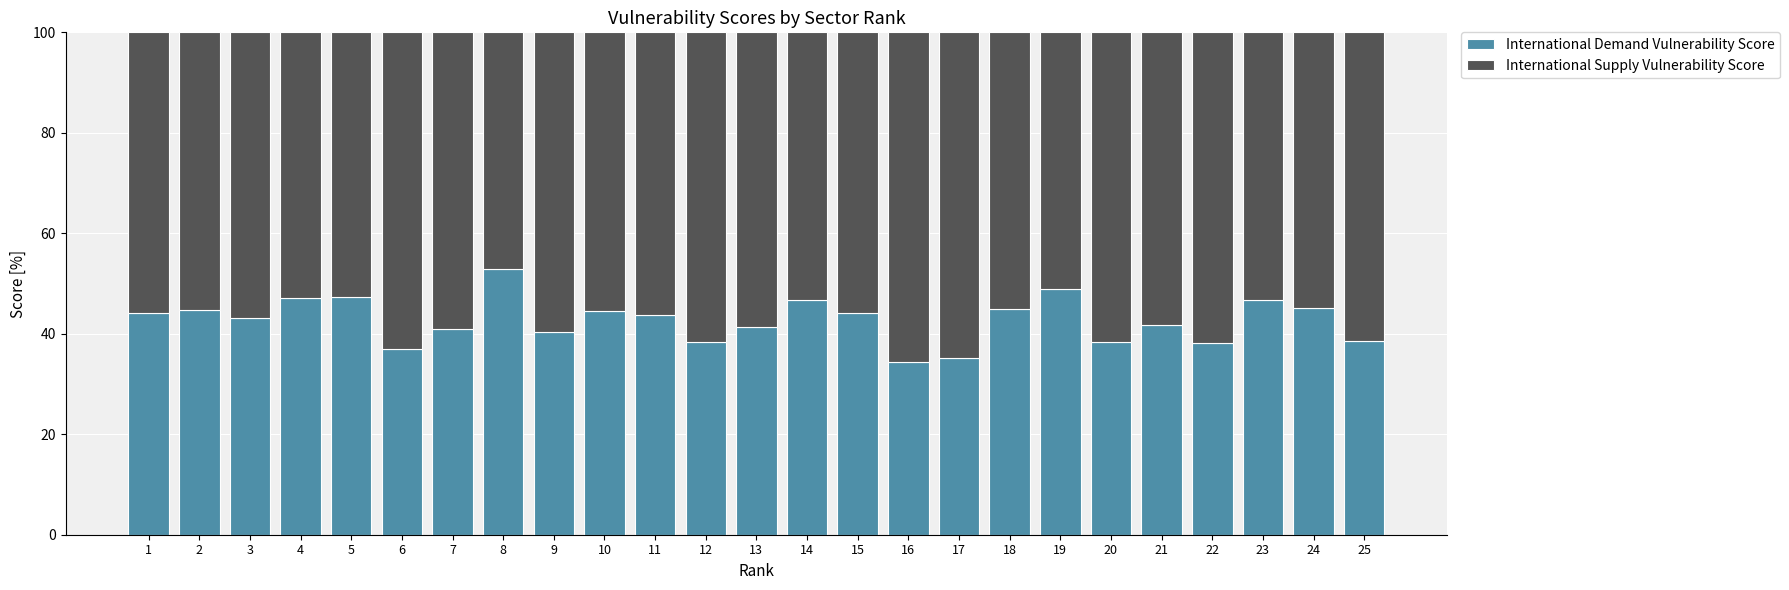

What is the total value across all series at 2?

100.0